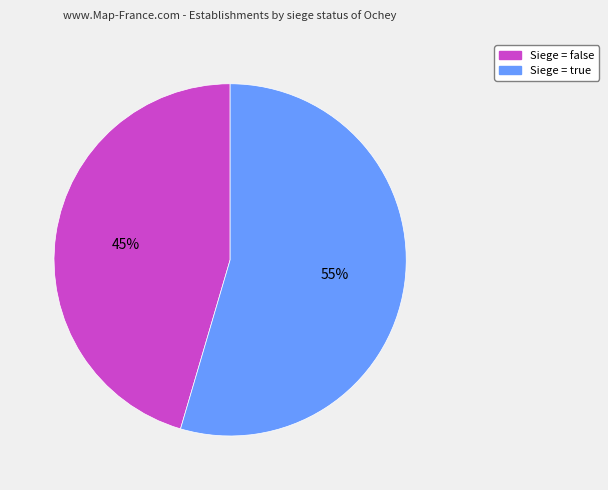

True or false: Siege = false accounts for 33% of the total.

False